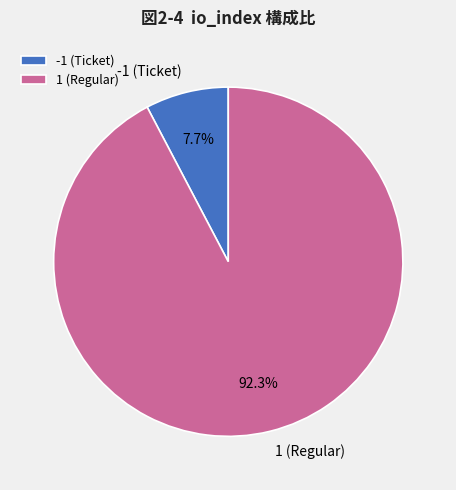

To the nearest percent, what portion does 1 (Regular) represent?

92%